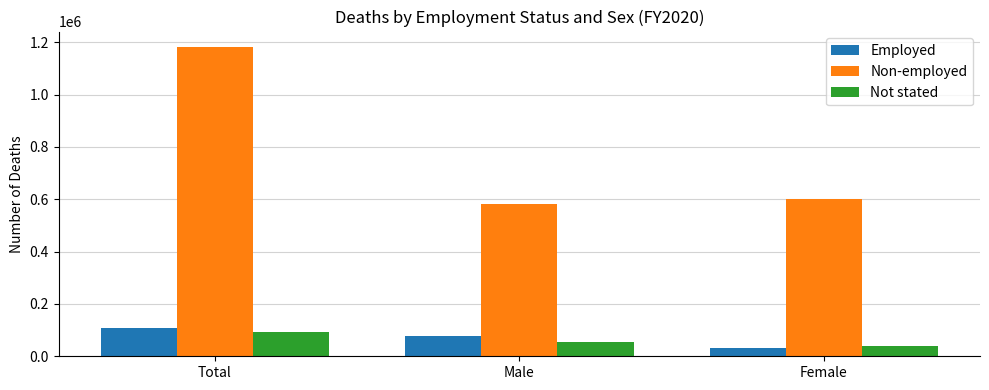

What is the average value of the Employed series?

73192